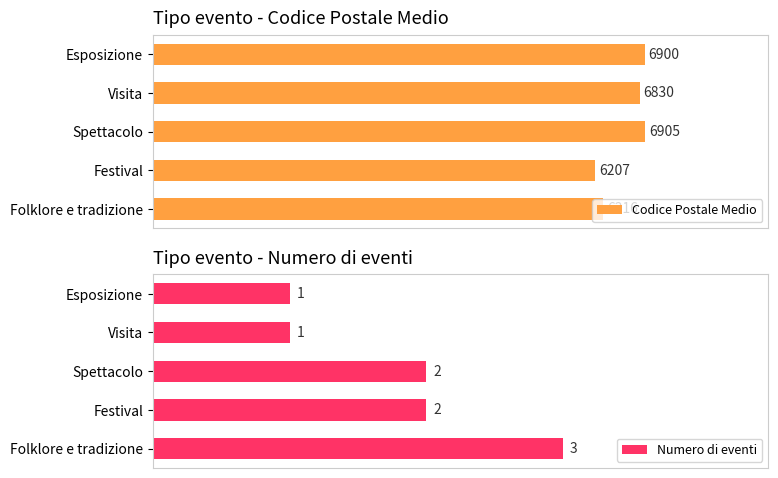

Rank the series by their maximum value, from lowest to highest.

Numero di eventi, Codice Postale Medio